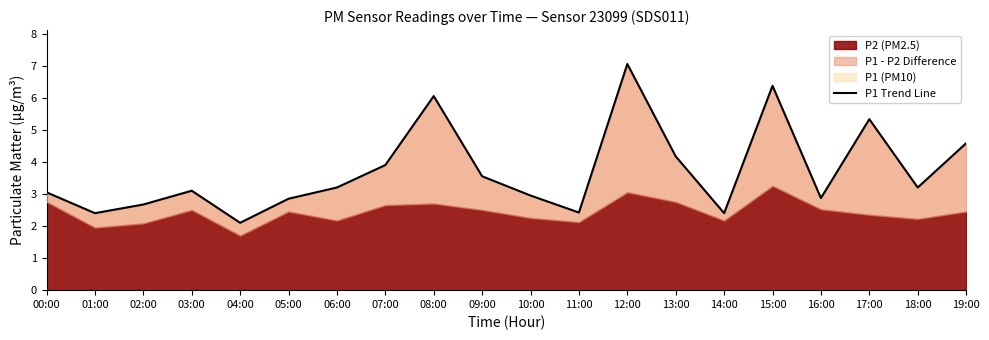

Reading left to right, what are all the values shown in this chart?

00:00=3.0	01:00=2.4	02:00=2.7	03:00=3.1	04:00=2.1	05:00=2.9	06:00=3.2	07:00=3.9	08:00=6.0	09:00=3.5	10:00=3.0	11:00=2.4	12:00=7.0	13:00=4.2	14:00=2.4	15:00=6.4	16:00=2.9	17:00=5.3	18:00=3.2	19:00=4.6